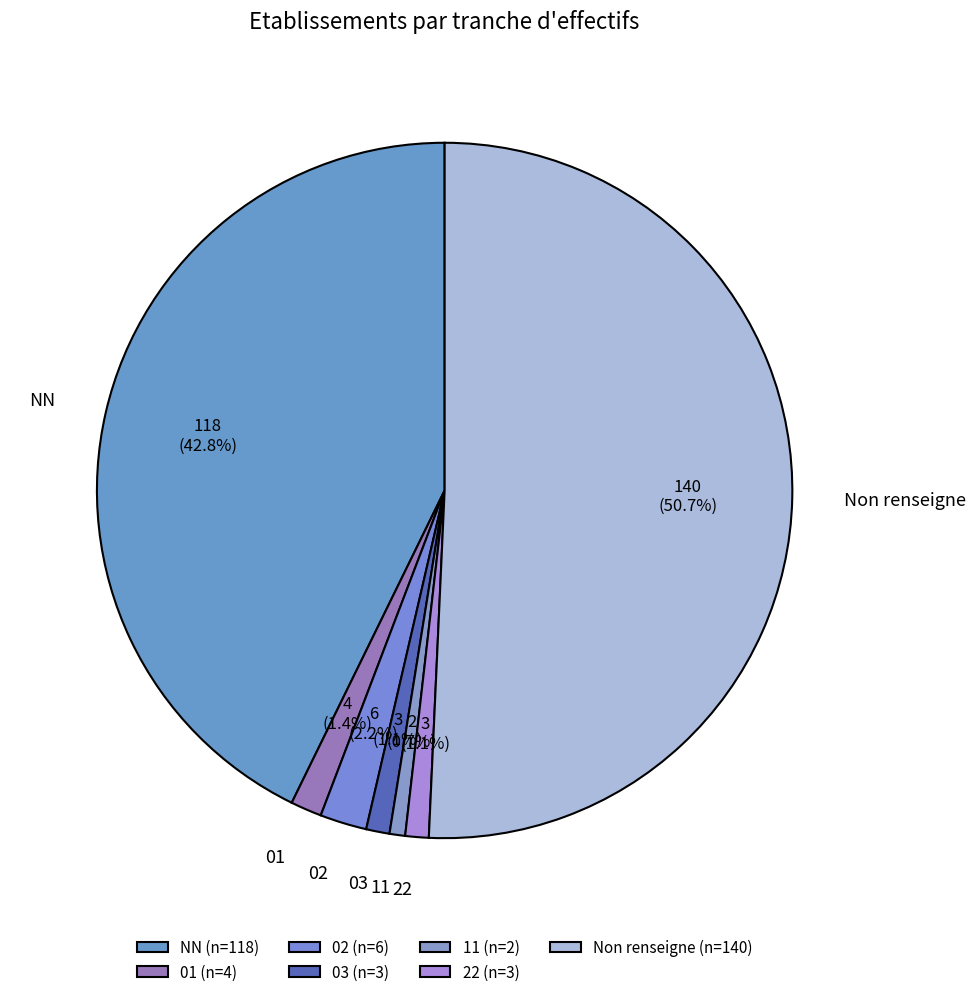

Is 11 the majority of the pie?

No